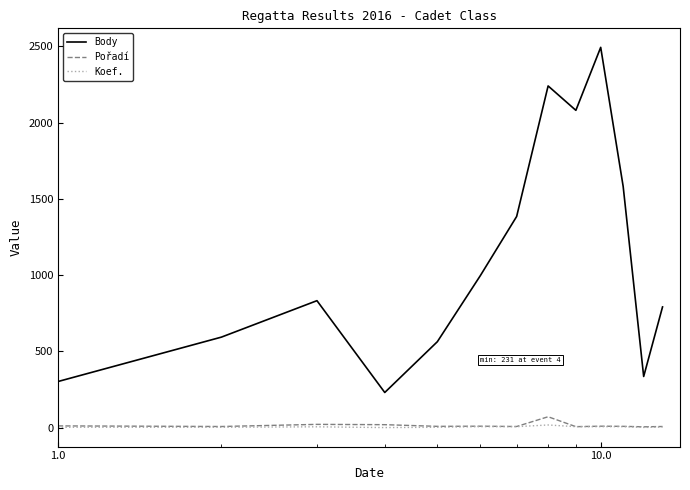

What are all the series names shown in the legend?

Body, Pořadí, Koef.